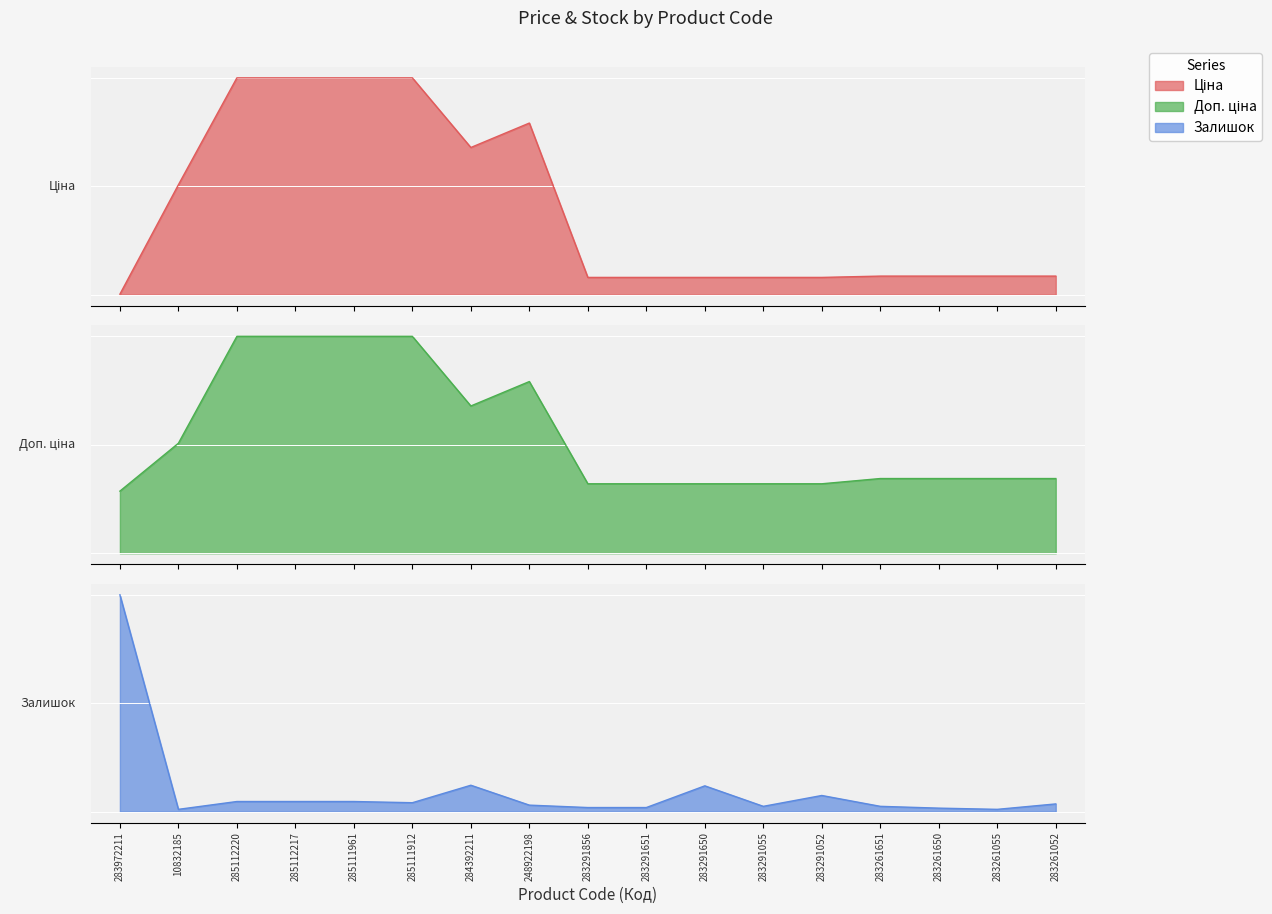

What are all the series names shown in the legend?

Ціна, Доп. ціна, Залишок